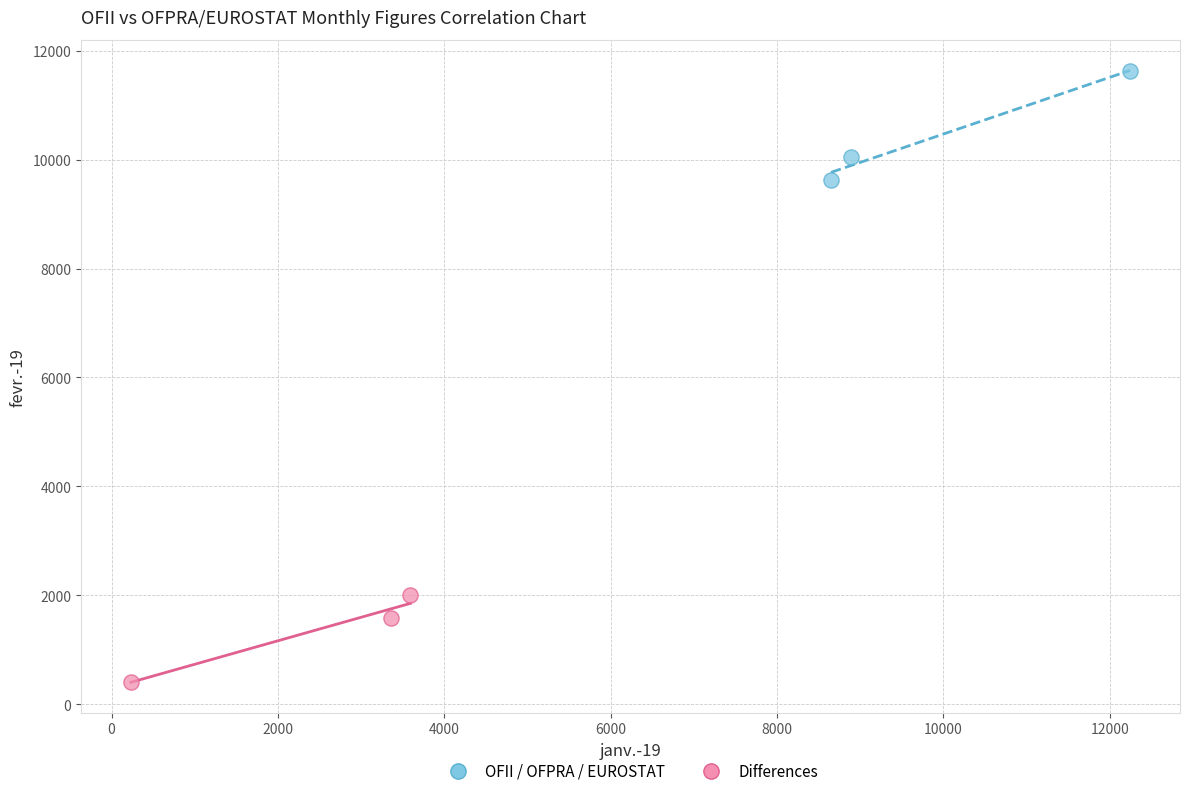

Which series contains the highest Y value?

OFII / OFPRA / EUROSTAT